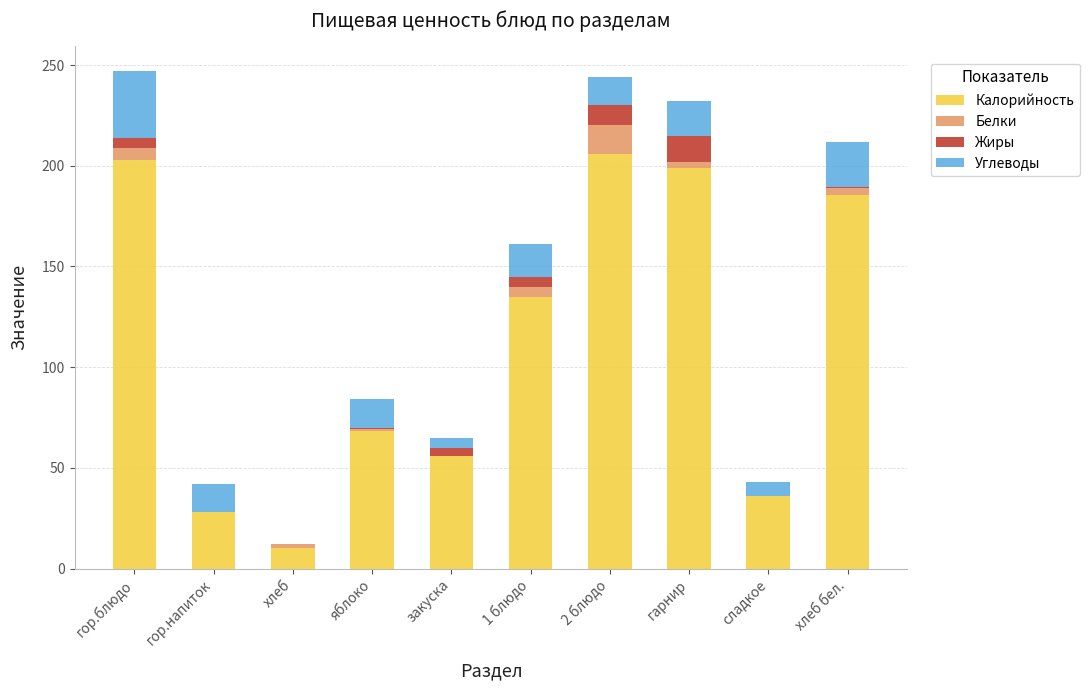

What is the total value across all series at гор.напиток?

42.0